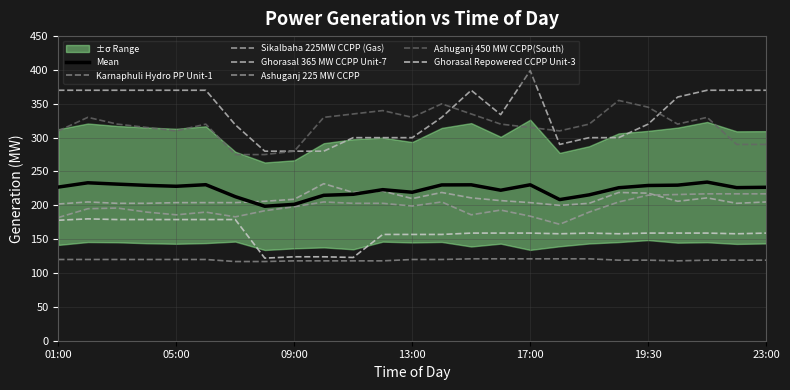

Which category has the highest value across all series?

17:00